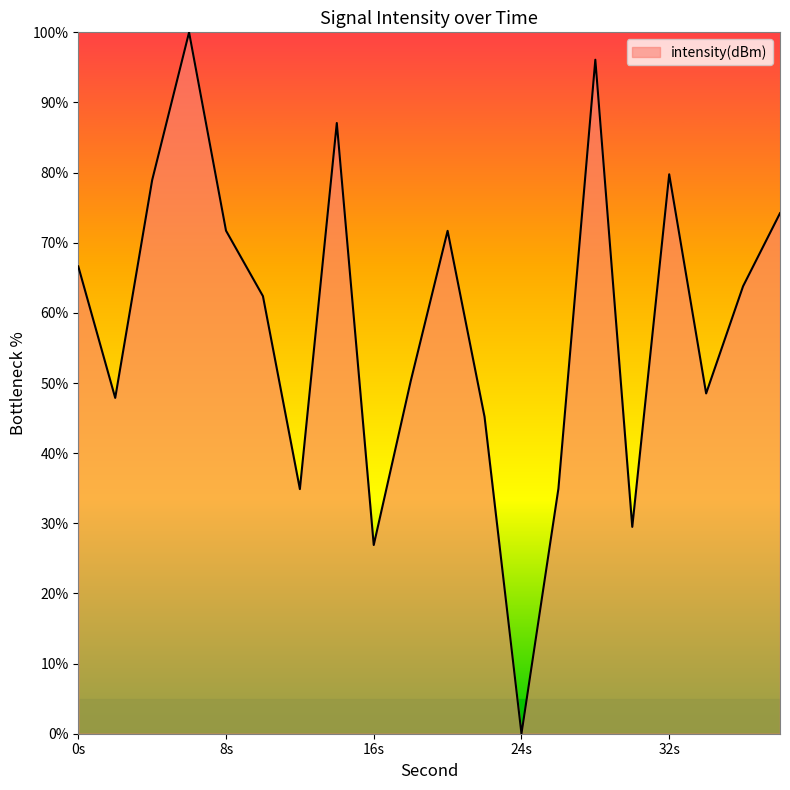

Reading right to left, extract all data points from this chart.

74.2	63.8	48.5	79.8	29.5	96.1	34.9	0.0	45.2	71.7	50.3	26.9	87.1	34.9	62.4	71.7	100.0	78.9	47.9	66.6